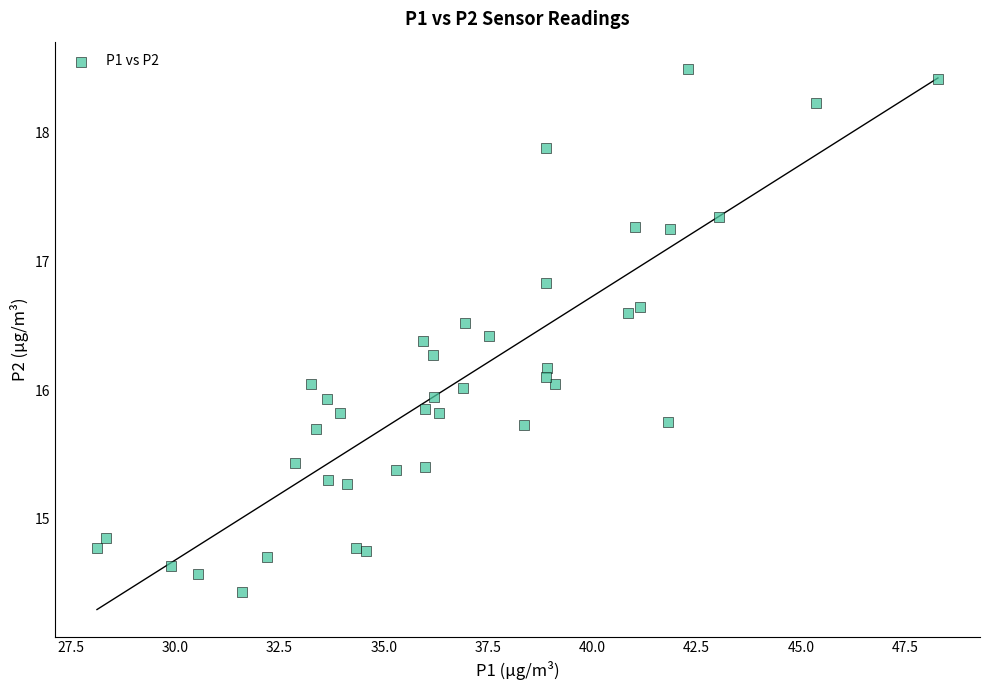

What is the range of Y values (max minus min)?

4.1